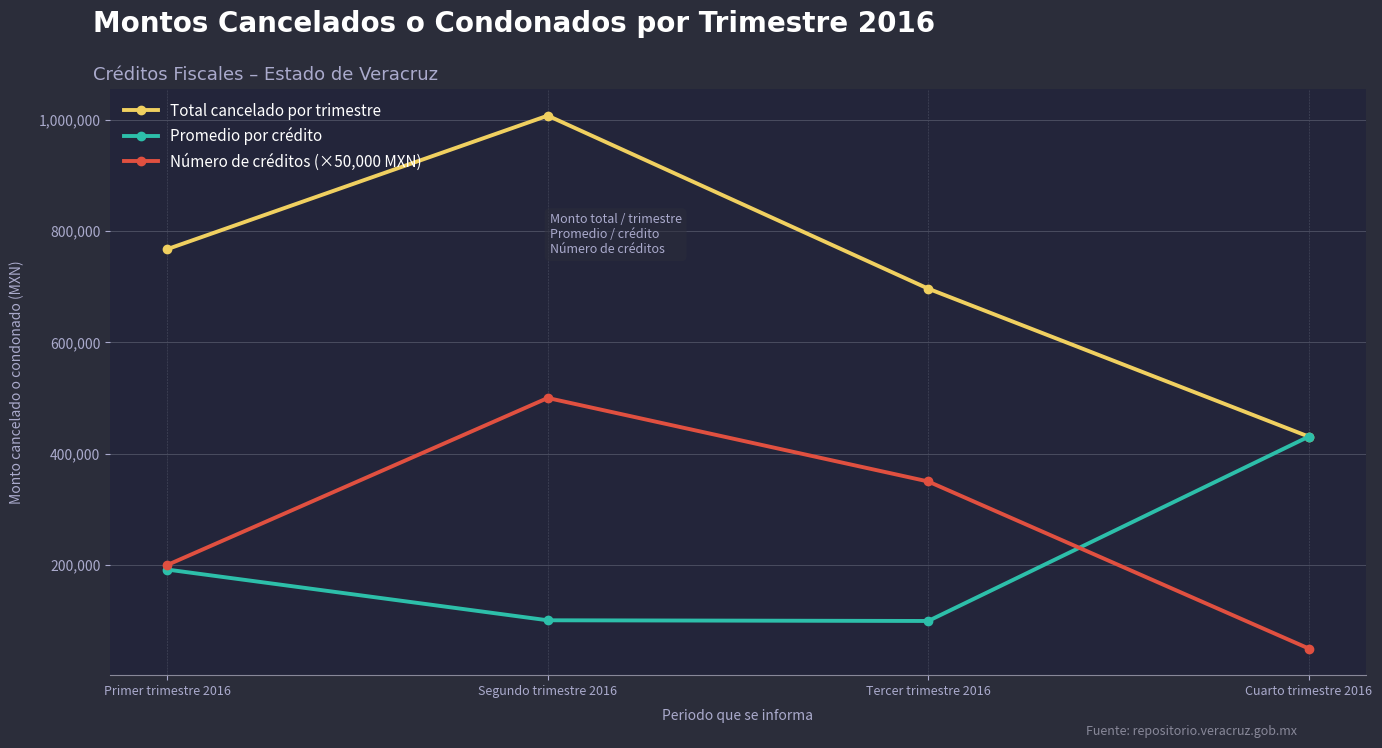

Between Primer trimestre 2016 and Cuarto trimestre 2016, which series saw the biggest shift?

Total cancelado por trimestre